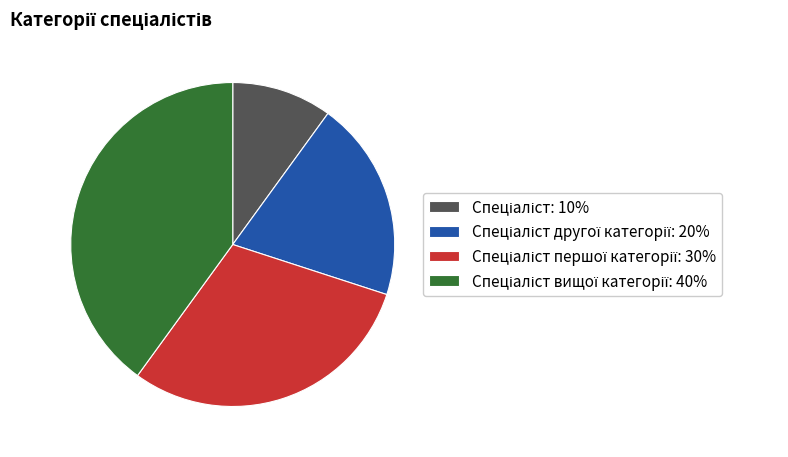

Does any single category account for the majority?

No